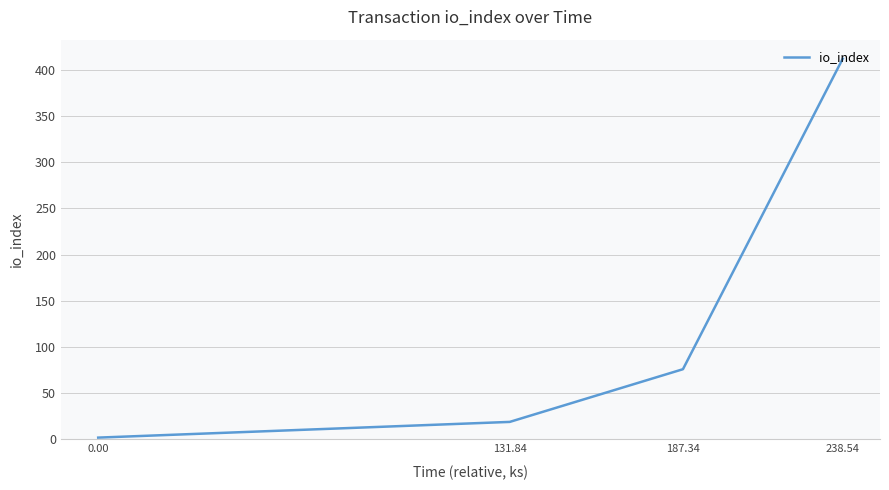

The value at 187.34 is 76. True or false?

True